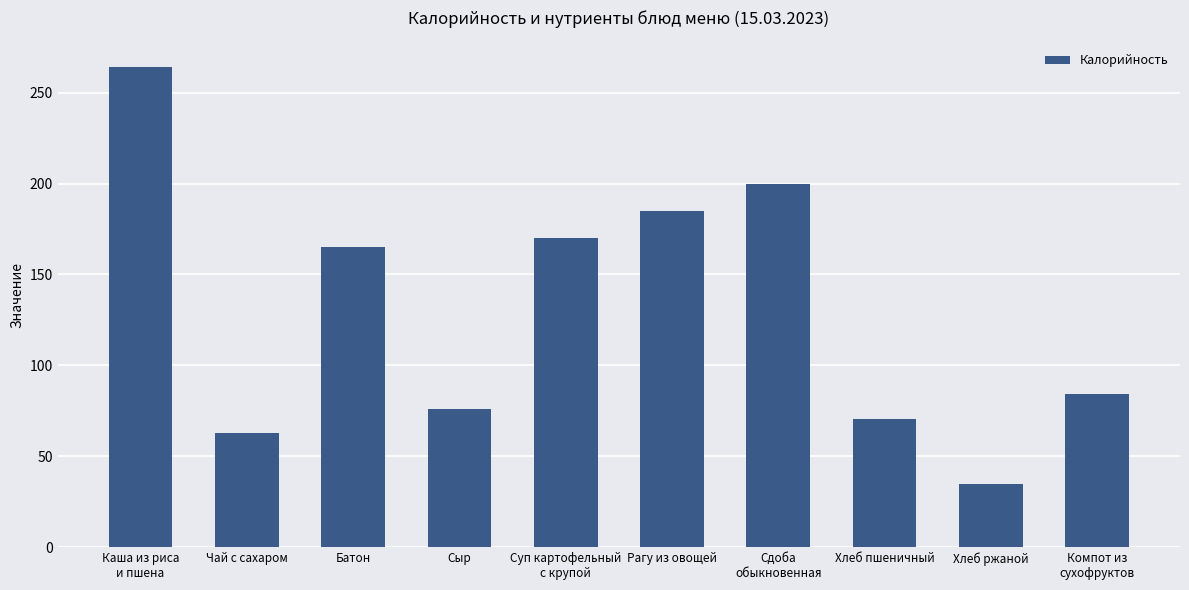

Rank the categories by value from highest to lowest.

Каша из риса
и пшена, Сдоба
обыкновенная, Рагу из овощей, Суп картофельный
с крупой, Батон, Компот из
сухофруктов, Сыр, Хлеб пшеничный, Чай с сахаром, Хлеб ржаной